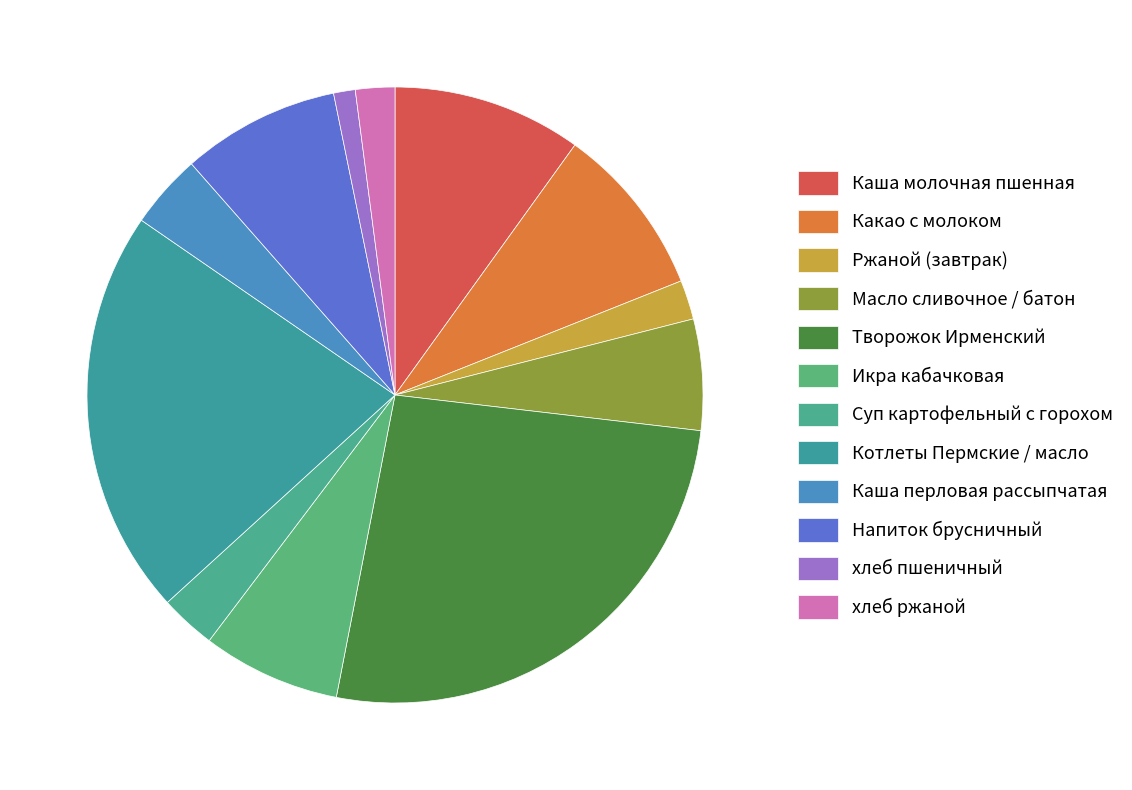

What percentage is the Каша молочная пшенная slice, to the nearest percent?

10%